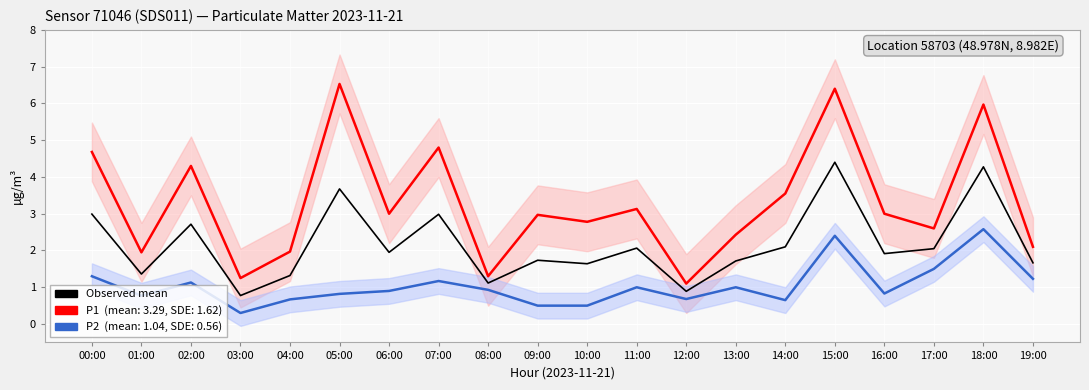

Reading left to right, what are all the values shown in this chart?

P1 (PM10): 4.7	1.9	4.3	1.2	2.0	6.5	3.0	4.8	1.3	3.0	2.8	3.1	1.1	2.4	3.5	6.4	3.0	2.6	6.0	2.1
P2 (PM2.5): 1.3	0.8	1.1	0.3	0.7	0.8	0.9	1.2	0.9	0.5	0.5	1.0	0.7	1.0	0.7	2.4	0.8	1.5	2.6	1.2
Observed mean: 3.0	1.4	2.7	0.8	1.3	3.7	1.9	3.0	1.1	1.7	1.6	2.1	0.9	1.7	2.1	4.4	1.9	2.0	4.3	1.7